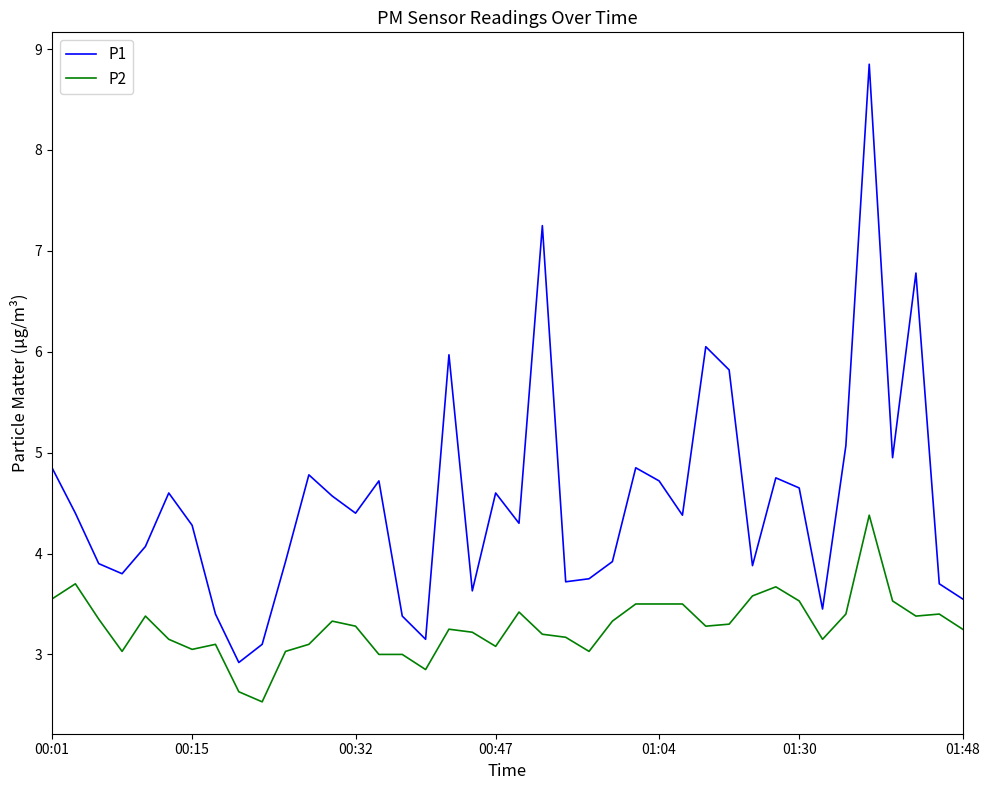

Which series has the widest spread of values?

P1